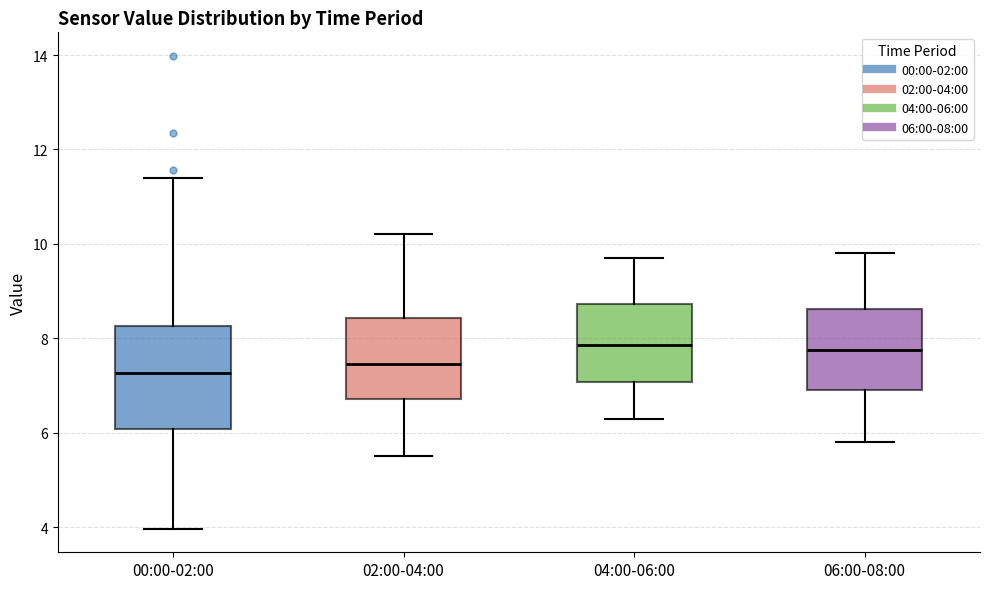

Reading left to right, transcribe this box plot: for each box, give where its median line is, the range the box spans, and where its two whiskers end, as read against the y-axis. The values are not printed on the chart, so give them approximately, as read against the axis.

00:00-02:00: median 7.2, box 6.0 to 8.2, whiskers 4.0 to 11.4
02:00-04:00: median 7.4, box 6.8 to 8.4, whiskers 5.6 to 10.2
04:00-06:00: median 7.8, box 7.0 to 8.8, whiskers 6.4 to 9.8
06:00-08:00: median 7.8, box 7.0 to 8.6, whiskers 5.8 to 9.8